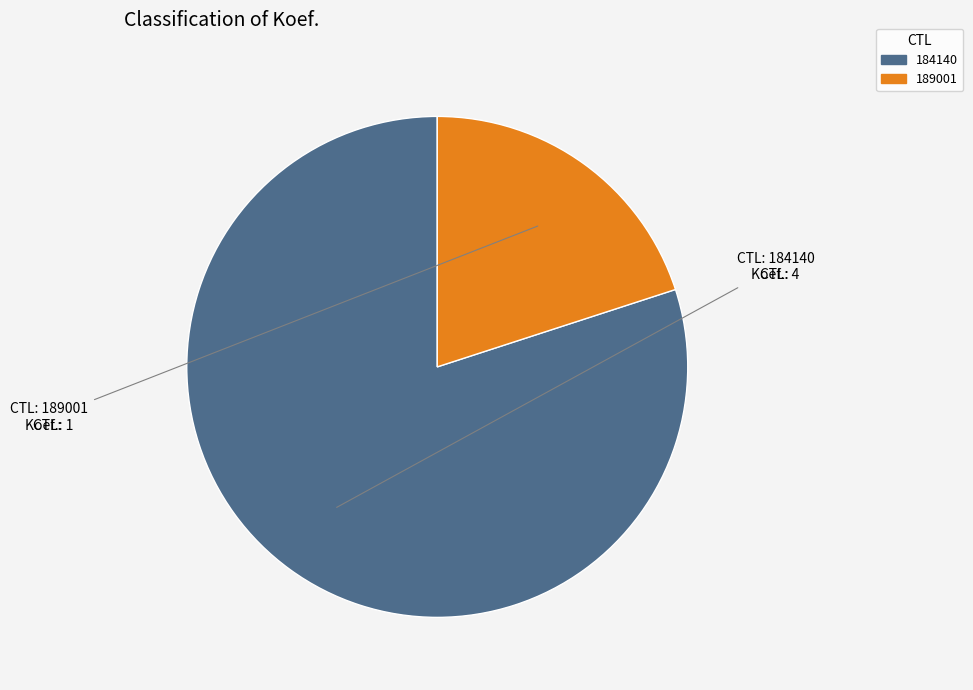

Which slice is the largest?

184140